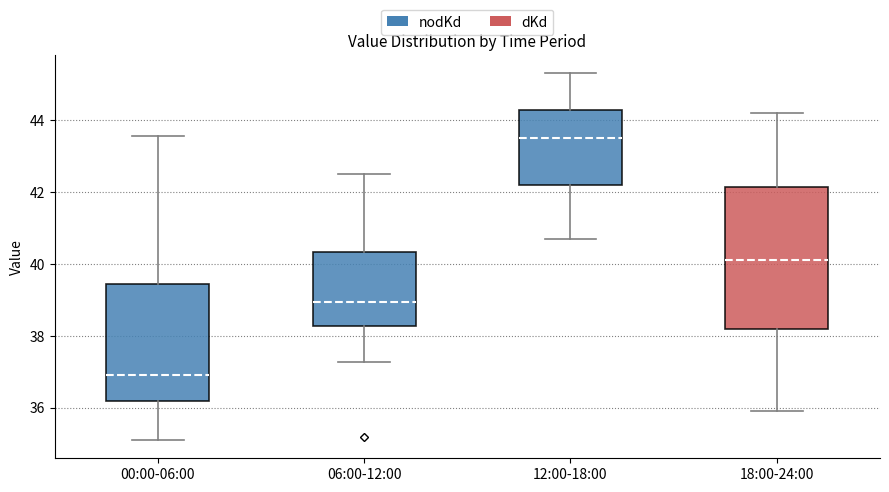

Comparing the boxes themselves (not the whiskers), which one is the tallest?

18:00-24:00